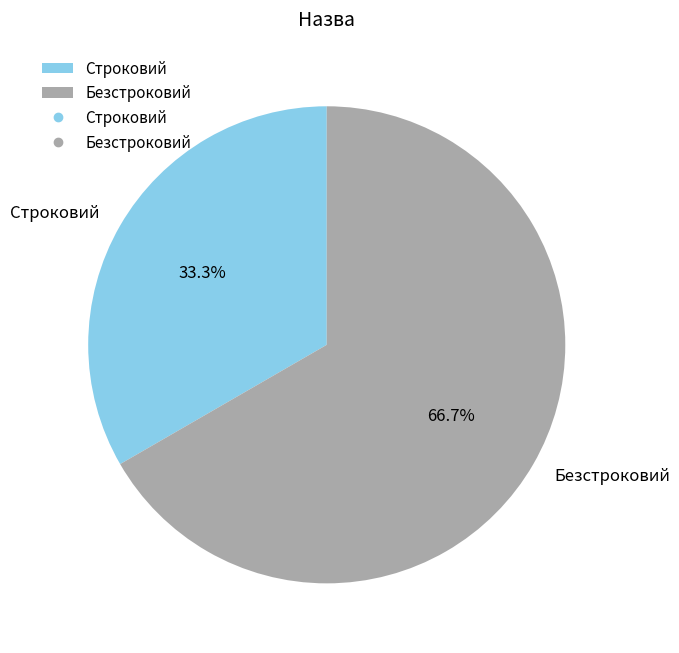

How many segments does this pie chart have?

2